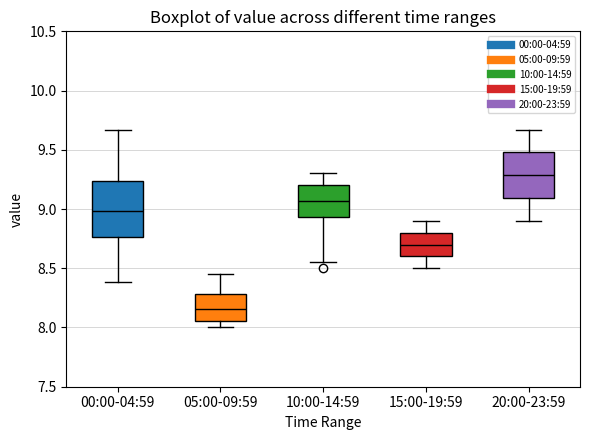

Where does the upper whisker of the box for 20:00-23:59 end on the y-axis? The values are not printed on the chart, so give them approximately, as read against the axis.

9.65